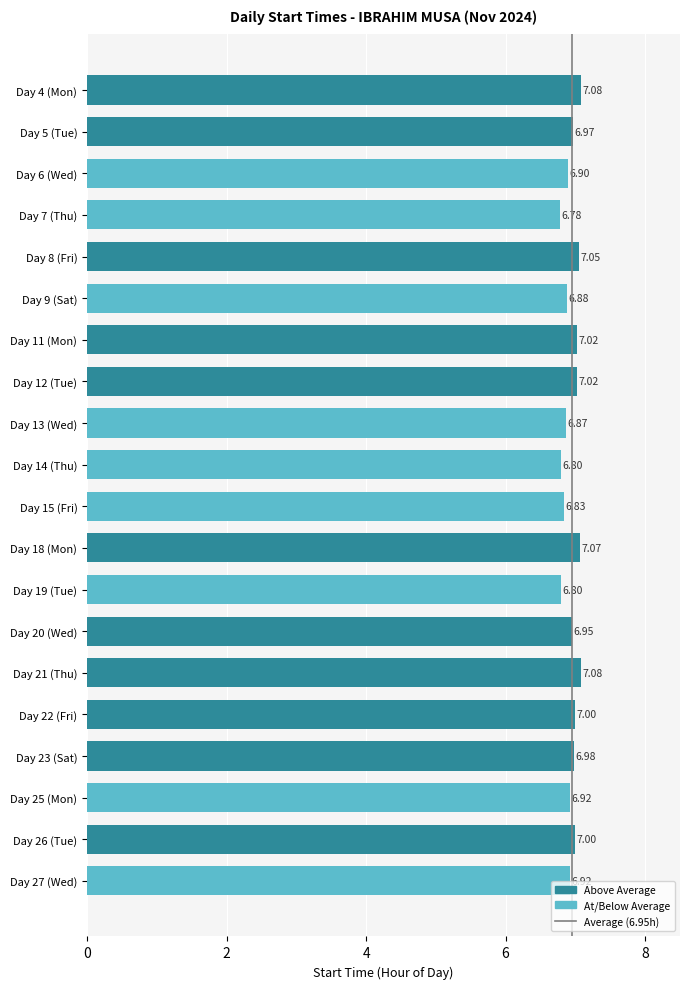

Approximately how many times larger is the value at Day 8 (Fri) compared to Day 4 (Mon)?

1.0